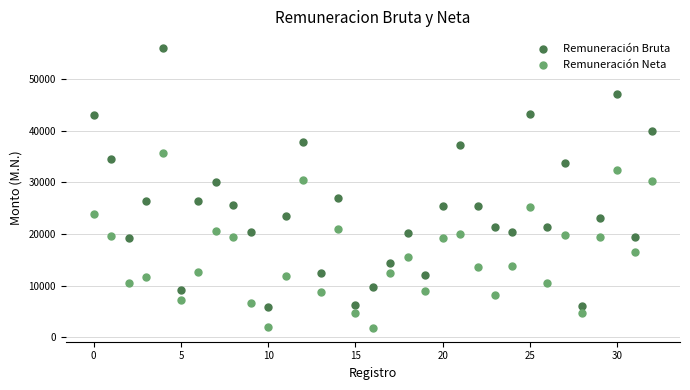

Which series contains the highest Y value?

Remuneración Bruta